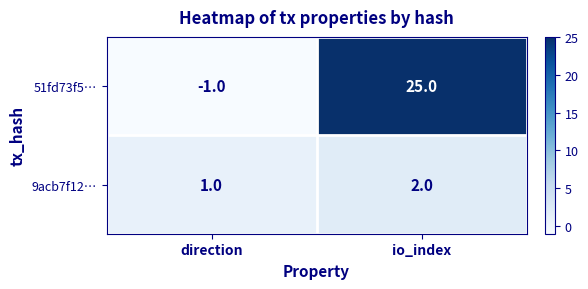

What is the difference between the 51fd73f5… values at direction and io_index?

26